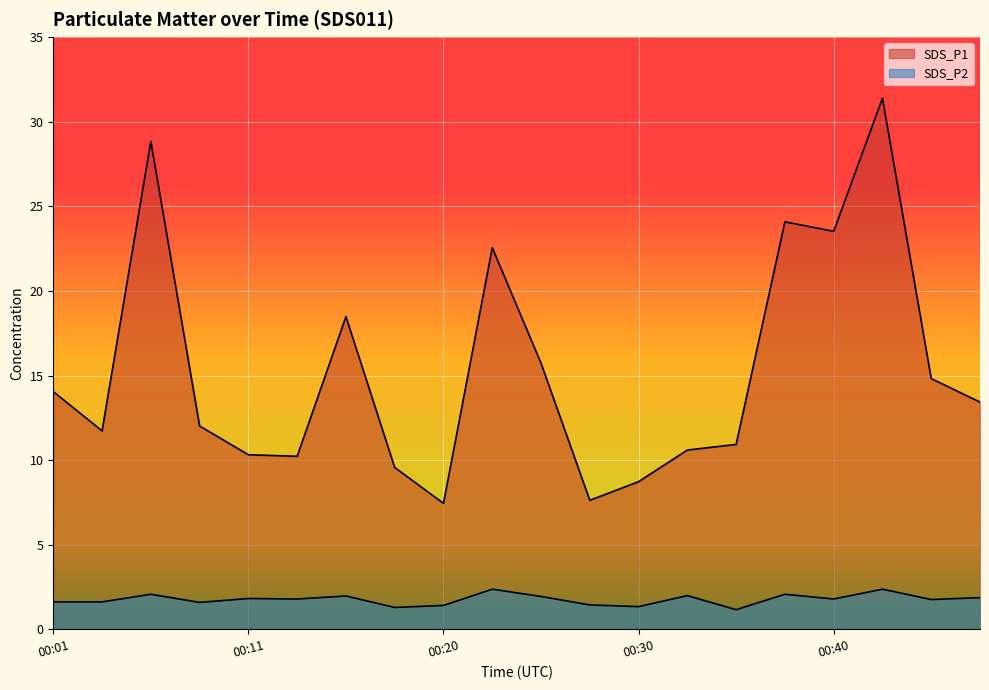

True or false: SDS_P2 and SDS_P1 cross at least once.

False